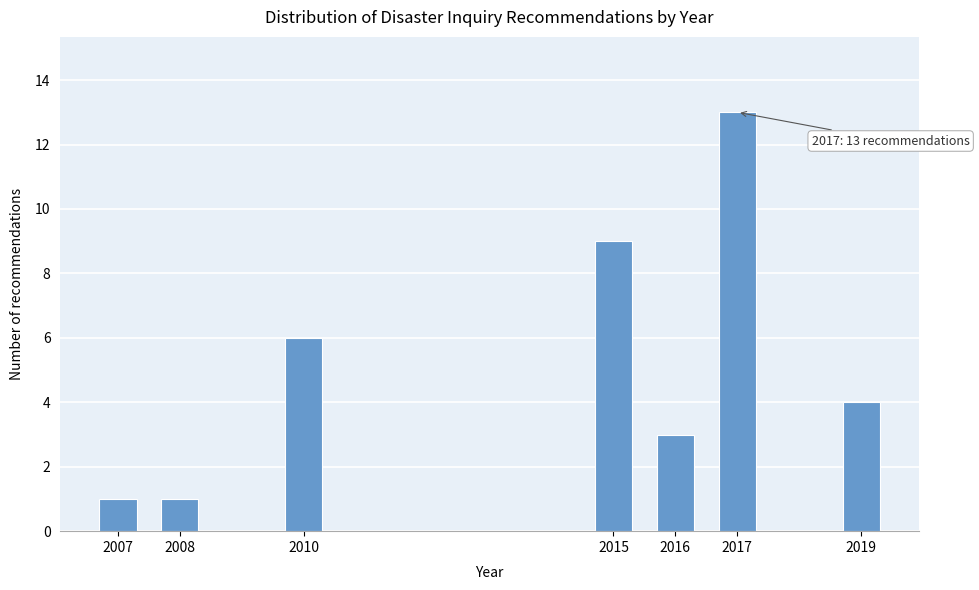

Reading right to left, transcribe all the data shown in this chart.

2019=4	2017=13	2016=3	2015=9	2010=6	2008=1	2007=1